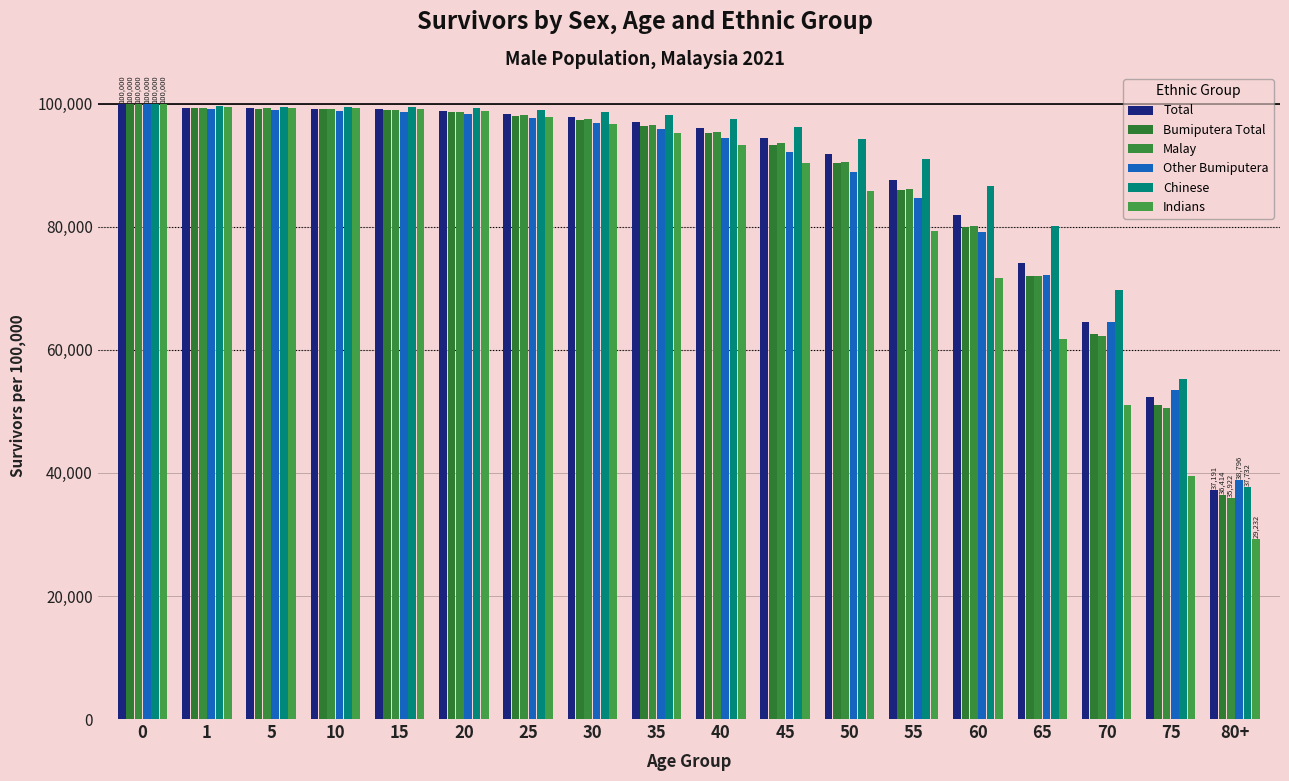

How many data points in Total are less than 97111?

9